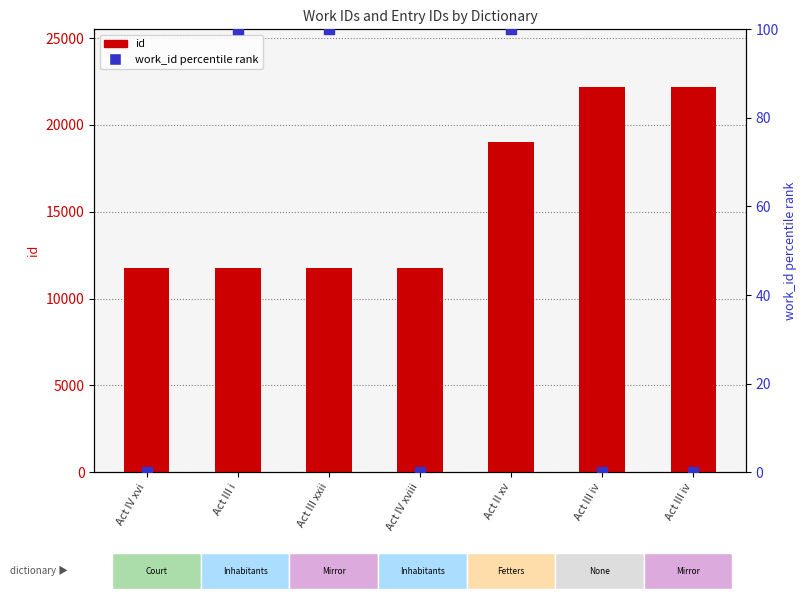

Which series reaches the minimum Y coordinate?

work_id (percentile)